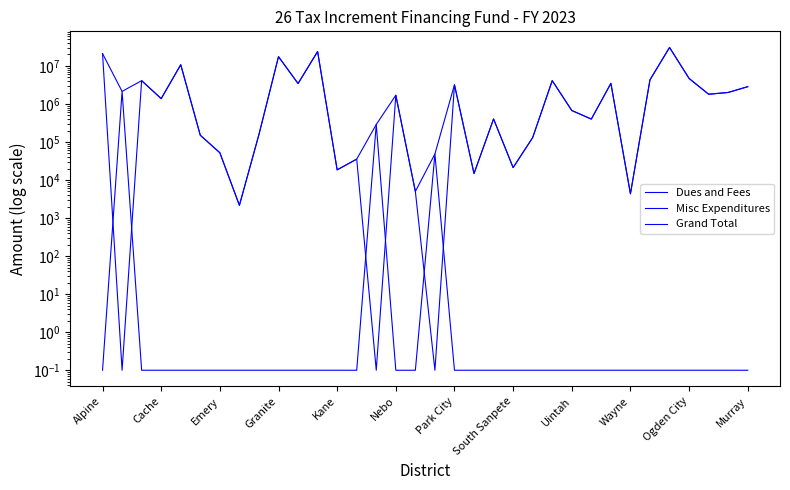

What are all the series names shown in the legend?

Dues and Fees, Misc Expenditures, Grand Total